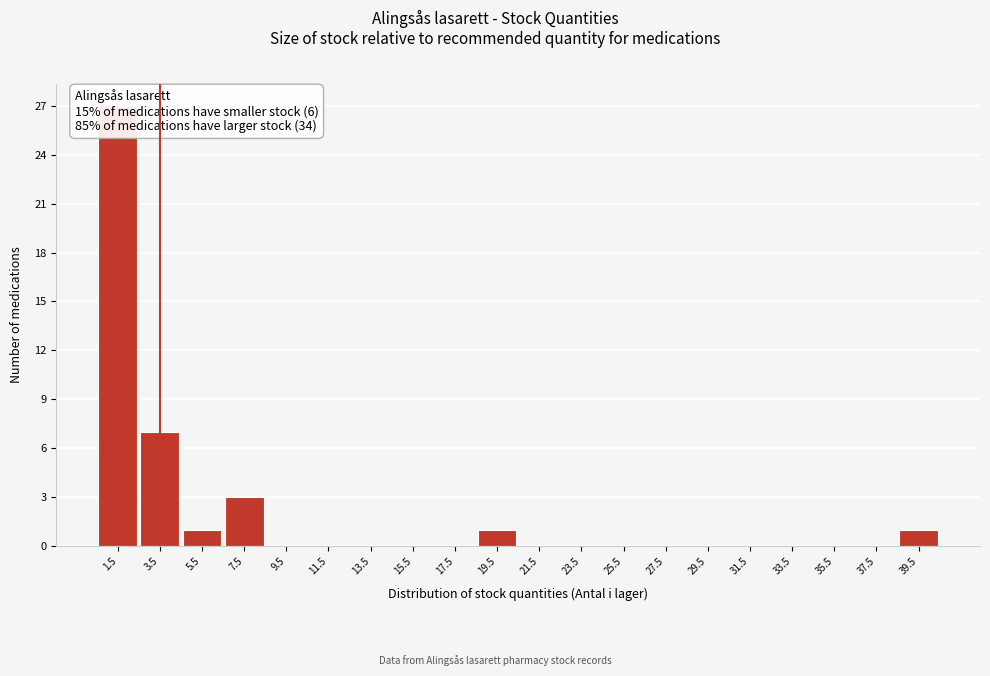

Reading left to right, transcribe this chart: for each bar, give the range it covers on the x-axis and its height. The values are not printed on the chart, so give them approximately, as read against the axis.

0.5 to 2.5: 27
2.5 to 4.5: 7
4.5 to 6.5: 1
6.5 to 8.5: 3
8.5 to 10.5: 0
10.5 to 12.5: 0
12.5 to 14.5: 0
14.5 to 16.5: 0
16.5 to 18.5: 0
18.5 to 20.5: 1
20.5 to 22.5: 0
22.5 to 24.5: 0
24.5 to 26.5: 0
26.5 to 28.5: 0
28.5 to 30.5: 0
30.5 to 32.5: 0
32.5 to 34.5: 0
34.5 to 36.5: 0
36.5 to 38.5: 0
38.5 to 40.5: 1